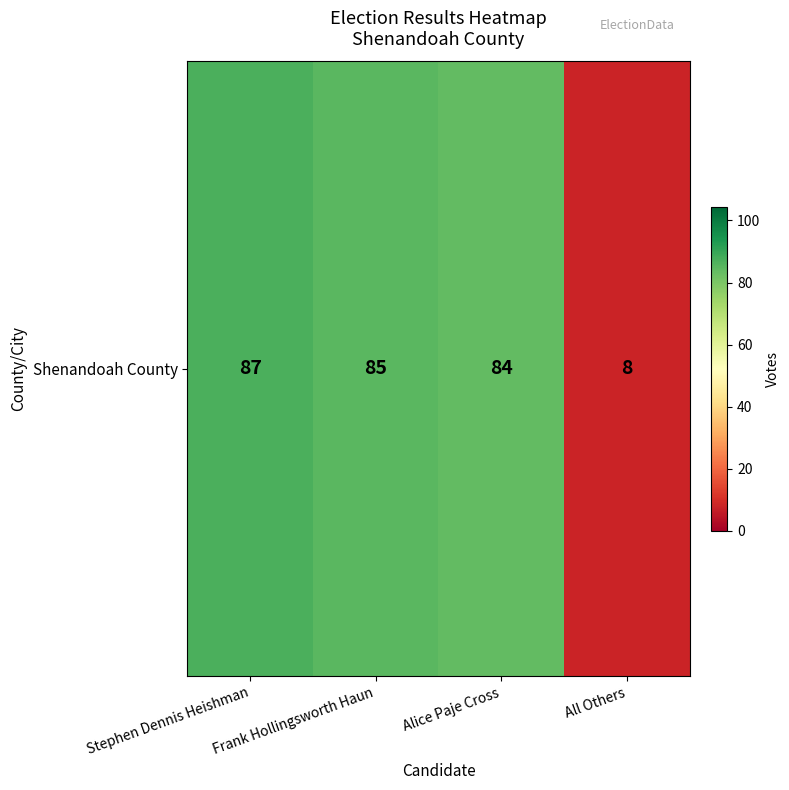

The value at All Others is 2. True or false?

False